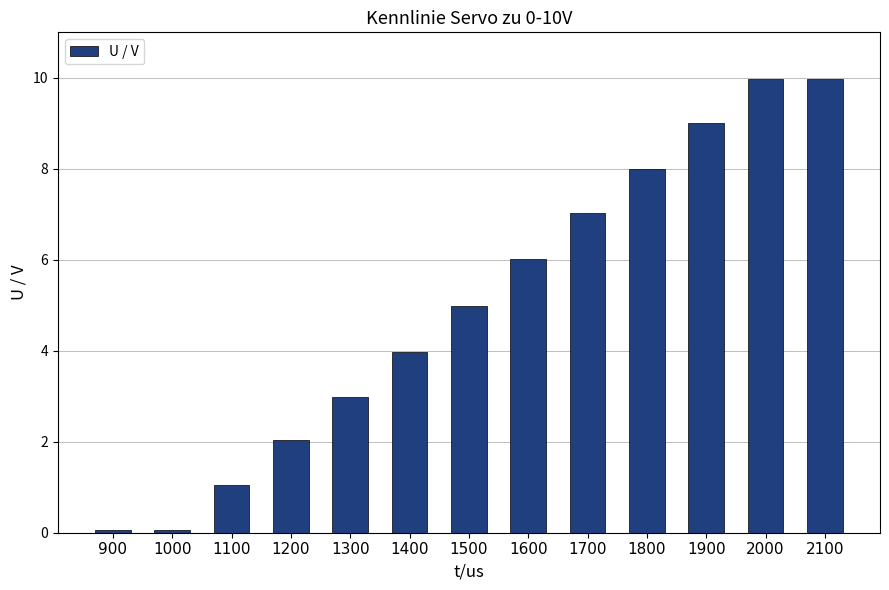

What is the ratio of the value at 2000 to the value at 1800?

1.2